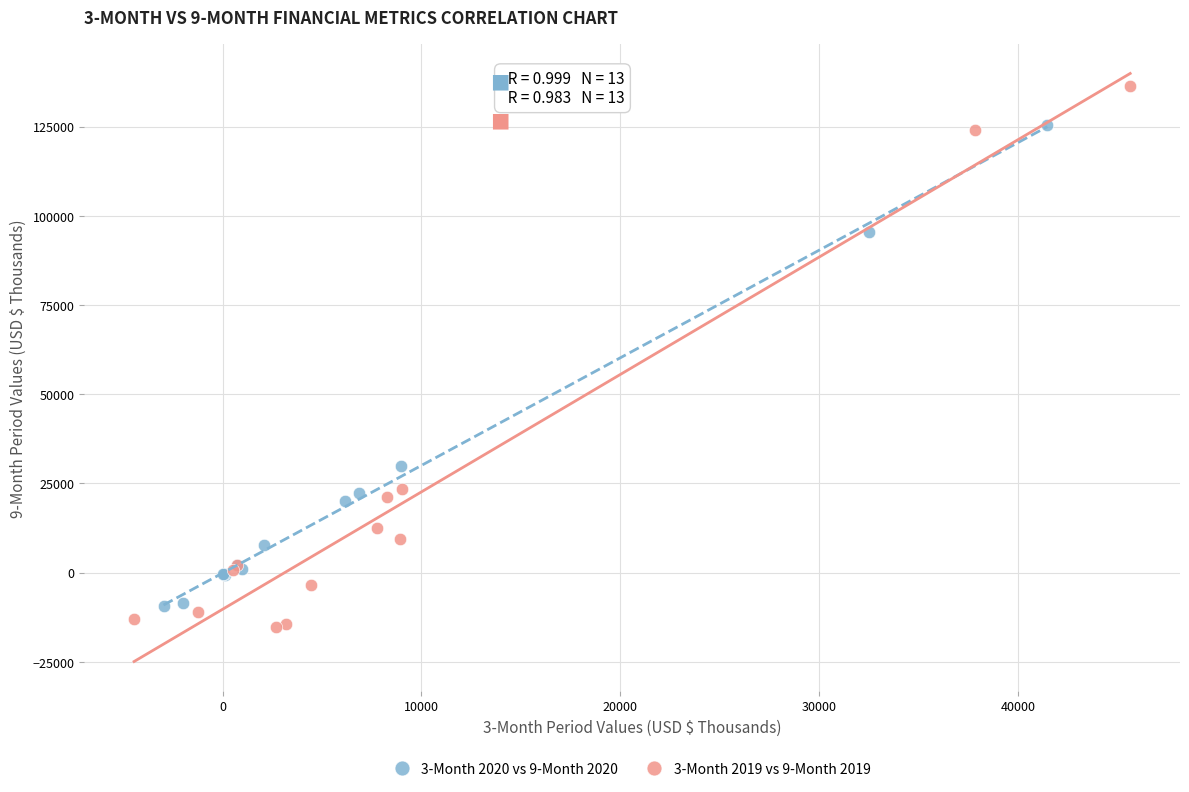

Which series has the widest spread of Y values?

3-Month 2019 vs 9-Month 2019